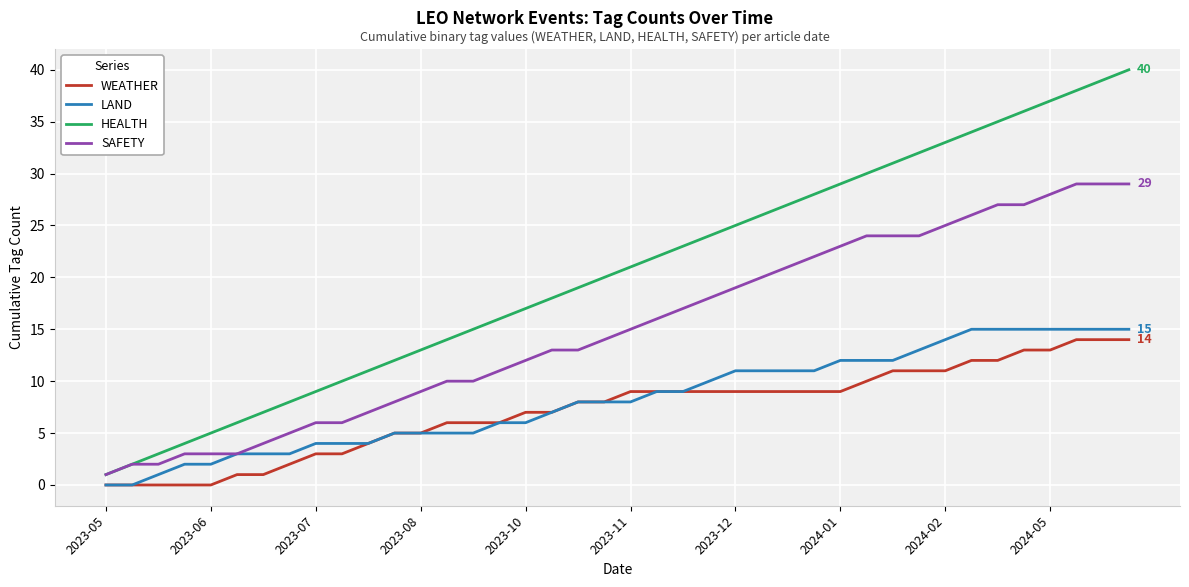

Which series has the largest range (max minus min)?

HEALTH